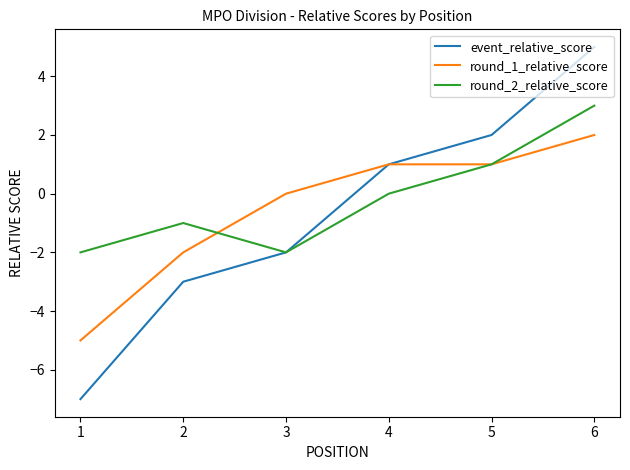

What are all the series names shown in the legend?

event_relative_score, round_1_relative_score, round_2_relative_score